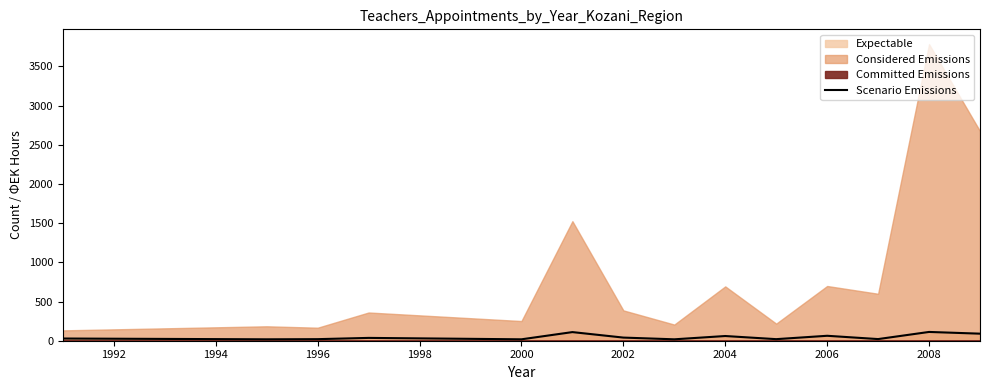

What is the maximum value for Scenario Emissions?

112